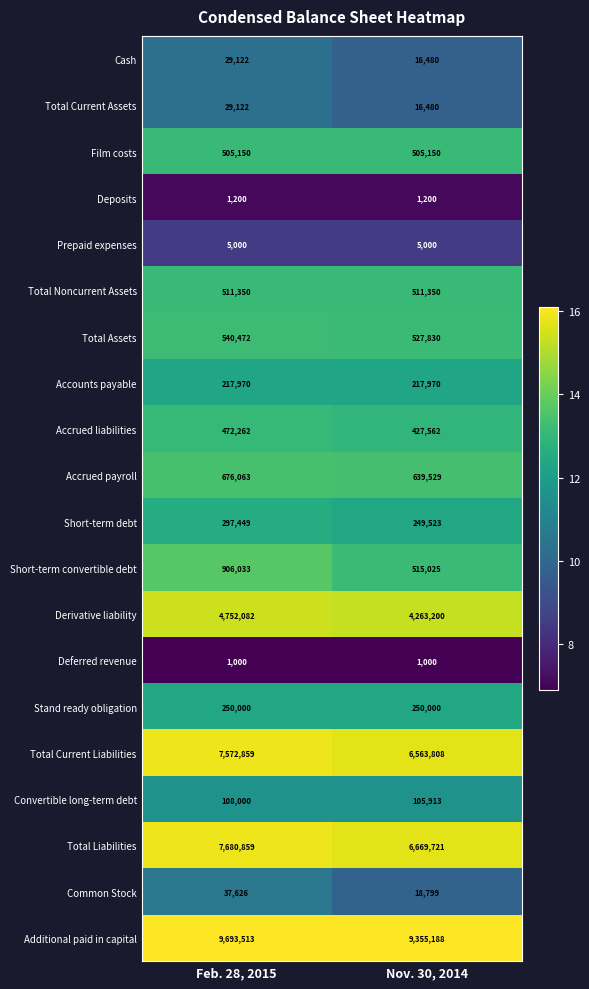

What is the difference between the maximum and minimum values in the Short-term convertible debt series?

391008